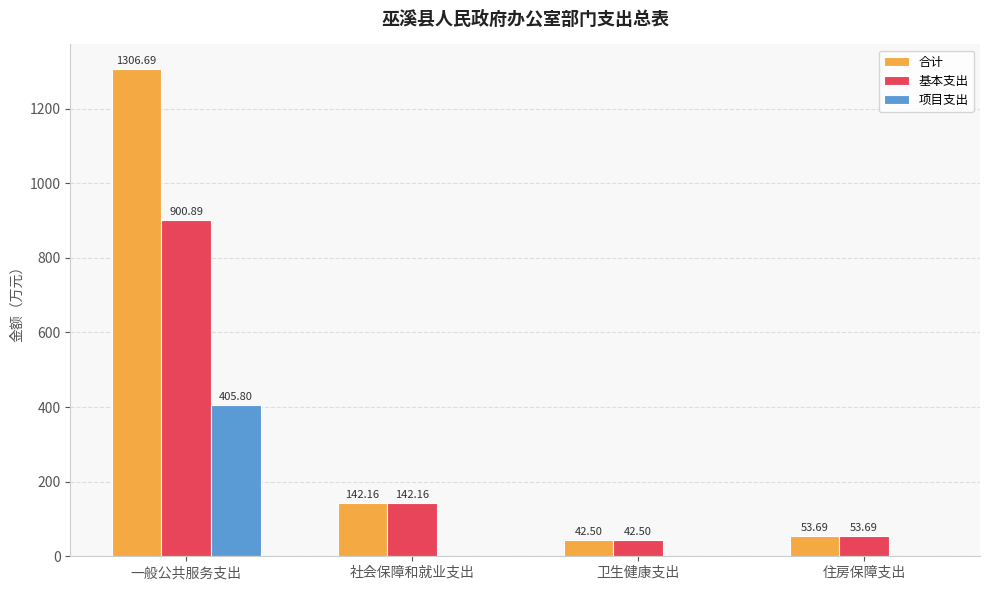

Where is 合计 nearest to the value 674?

社会保障和就业支出